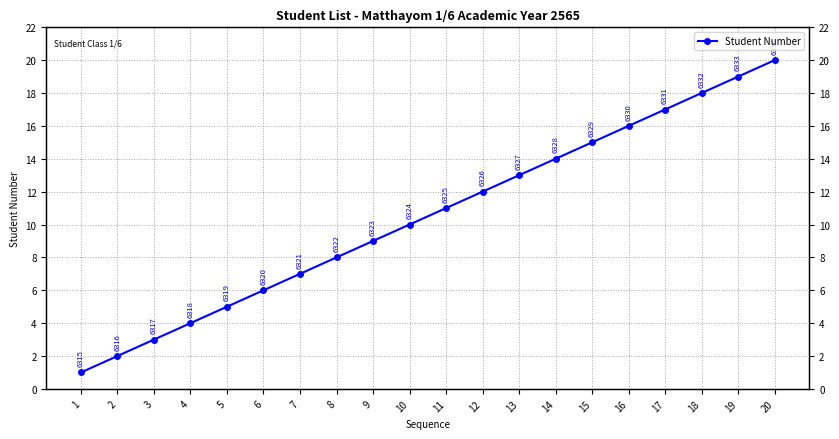

What is the average value?

10